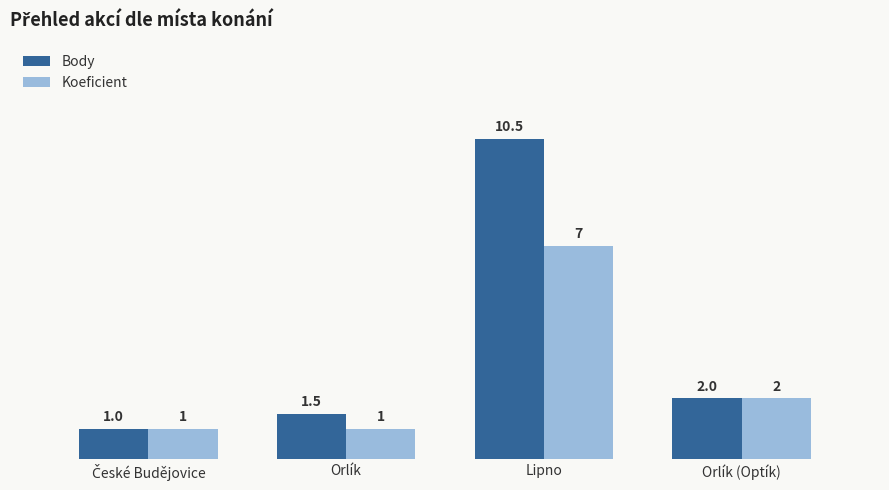

How many bars are there in total?

8